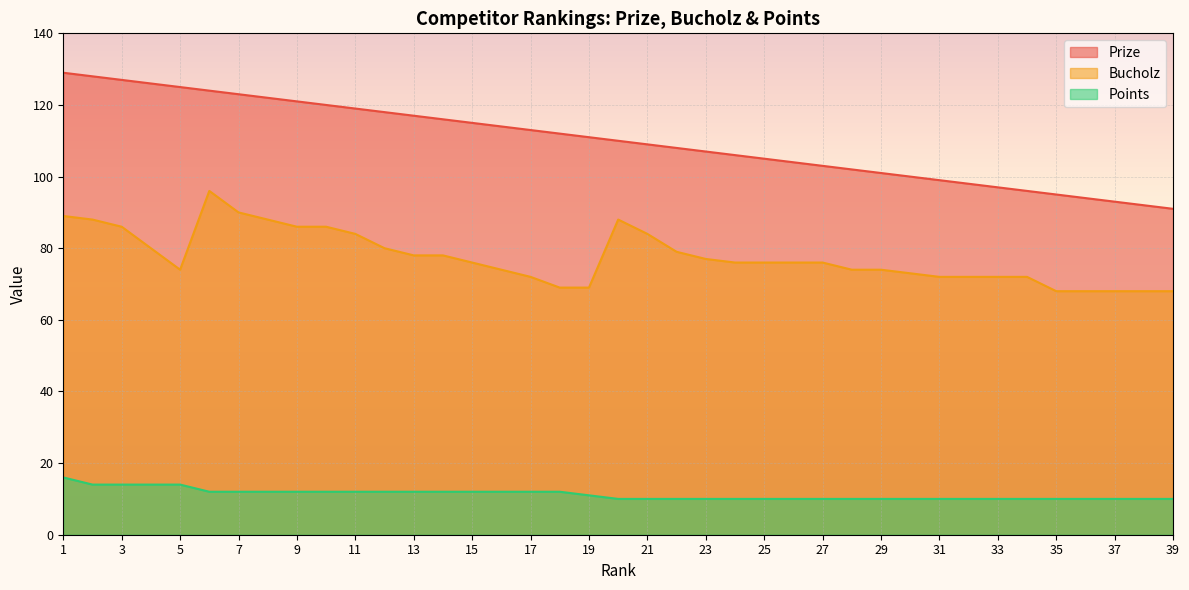

What is the difference between the maximum and minimum values in the Bucholz series?

28